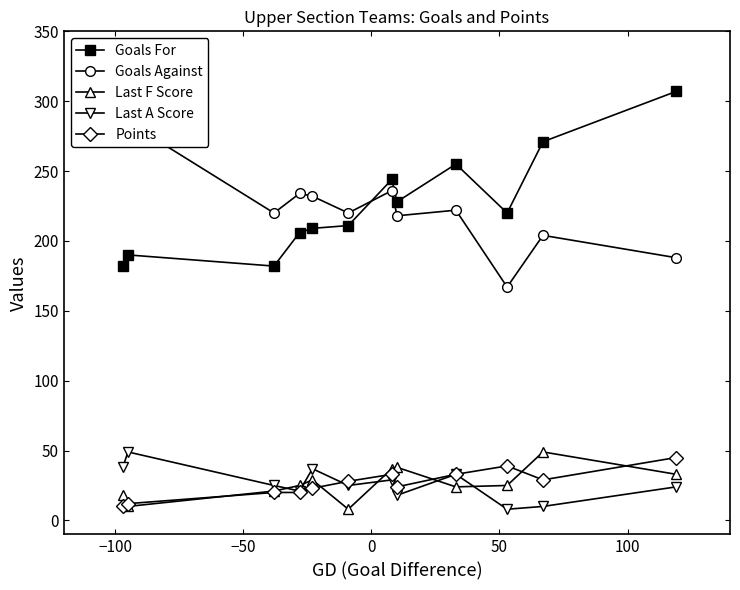

What is the maximum value for Goals For?

307